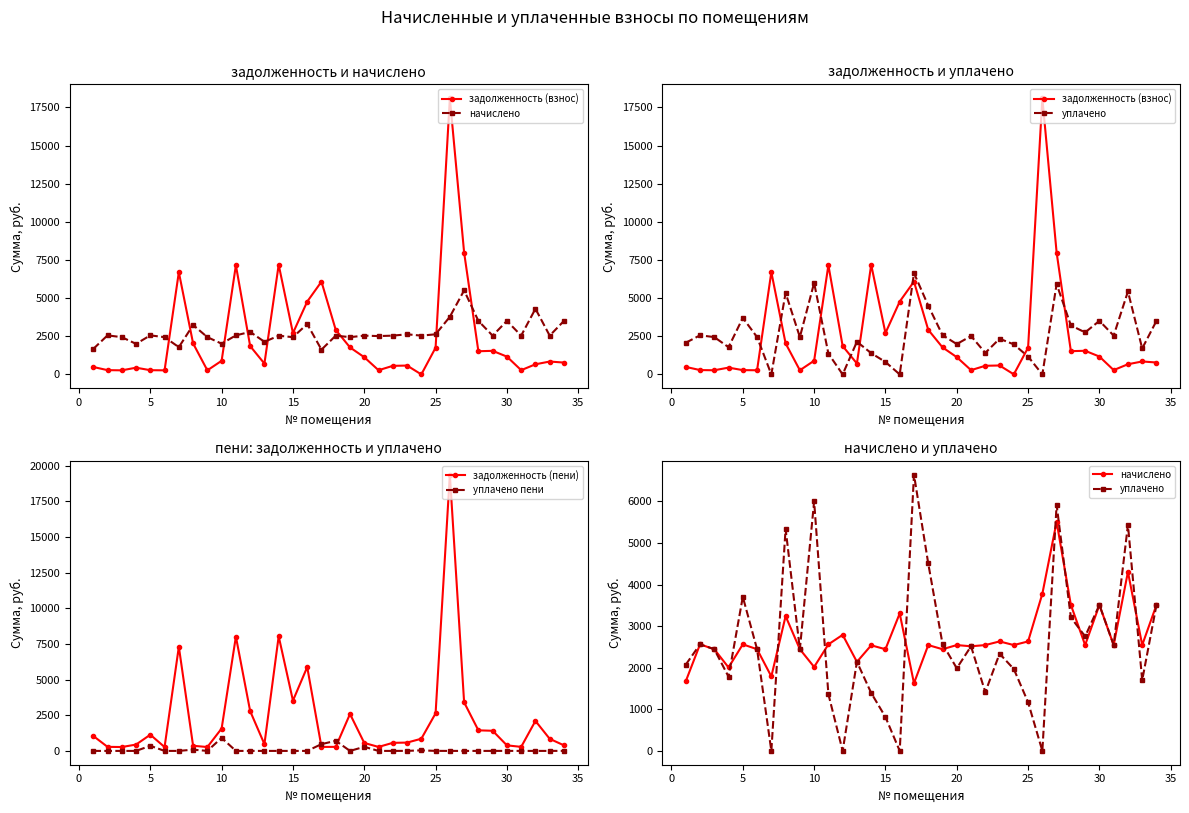

The начислено series shows 622.9 at 10. True or false?

False